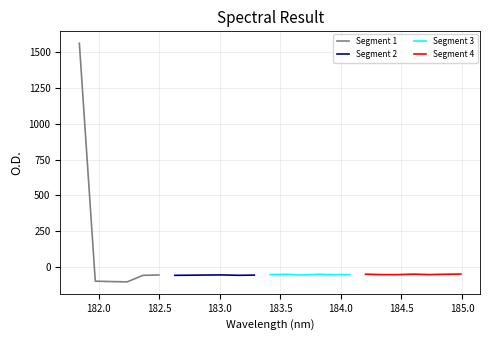

Which label corresponds to the smallest value in the chart?

182.2359681898